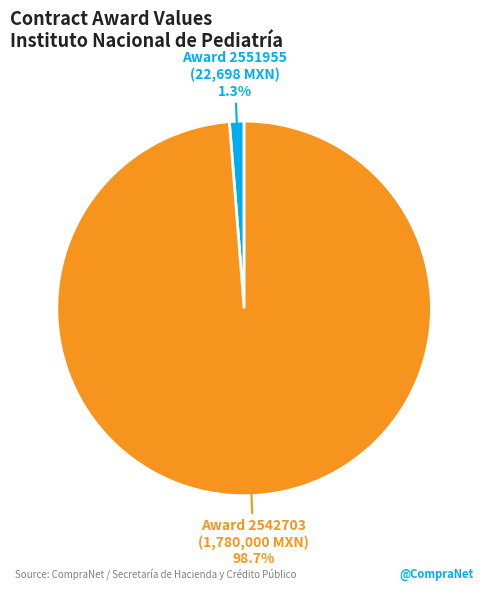

To the nearest percent, what is the average slice percentage?

50%